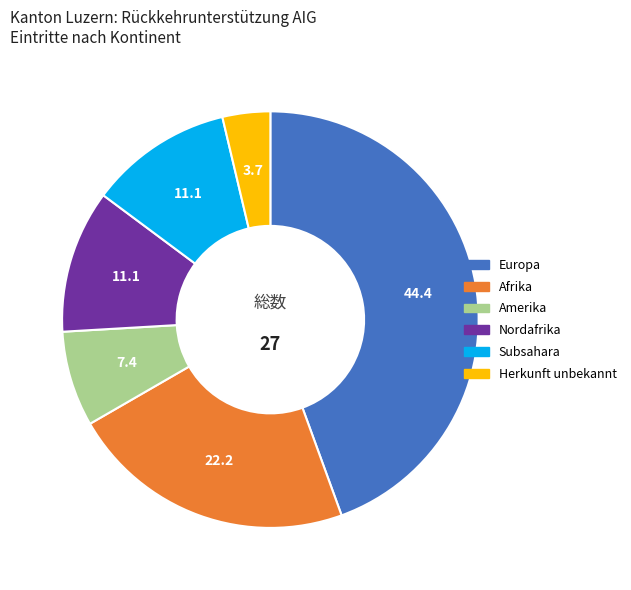

The Subsahara slice represents 11% of the pie. True or false?

True